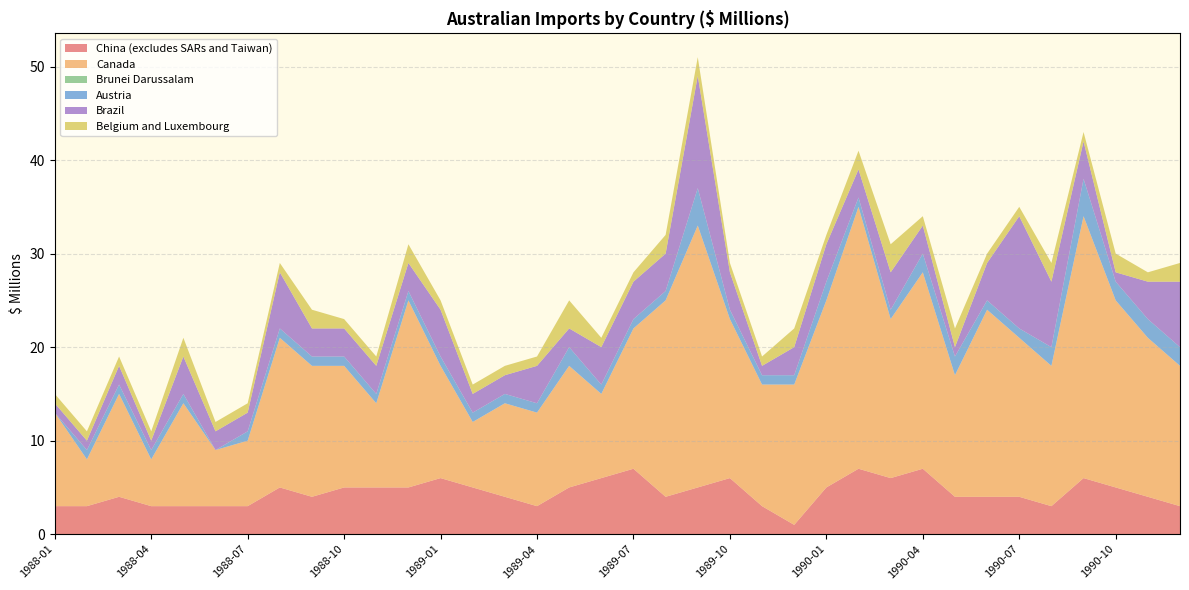

Reading left to right, transcribe all the data shown in this chart.

China (excludes SARs and Taiwan): 3	3	4	3	3	3	3	5	4	5	5	5	6	5	4	3	5	6	7	4	5	6	3	1	5	7	6	7	4	4	4	3	6	5	4	3
Canada: 10	5	11	5	11	6	7	16	14	13	9	20	12	7	10	10	13	9	15	21	28	17	13	15	20	28	17	21	13	20	17	15	28	20	17	15
Brunei Darussalam: 0	0	0	0	0	0	0	0	0	0	0	0	0	0	0	0	0	0	0	0	0	0	0	0	0	0	0	0	0	0	0	0	0	0	0	0
Austria: 0	1	1	1	1	0	1	1	1	1	1	1	1	1	1	1	2	1	1	1	4	1	1	1	2	1	1	2	2	1	1	2	4	2	2	2
Brazil: 1	1	2	1	4	2	2	6	3	3	3	3	5	2	2	4	2	4	4	4	12	4	1	3	4	3	4	3	1	4	12	7	4	1	4	7
Belgium and Luxembourg: 1	1	1	1	2	1	1	1	2	1	1	2	1	1	1	1	3	1	1	2	2	1	1	2	1	2	3	1	2	1	1	2	1	2	1	2